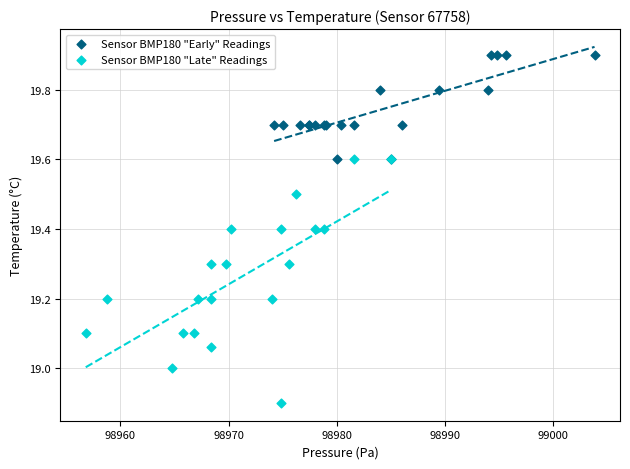

Which series has the widest spread of Y values?

Sensor BMP180 "Late" Readings